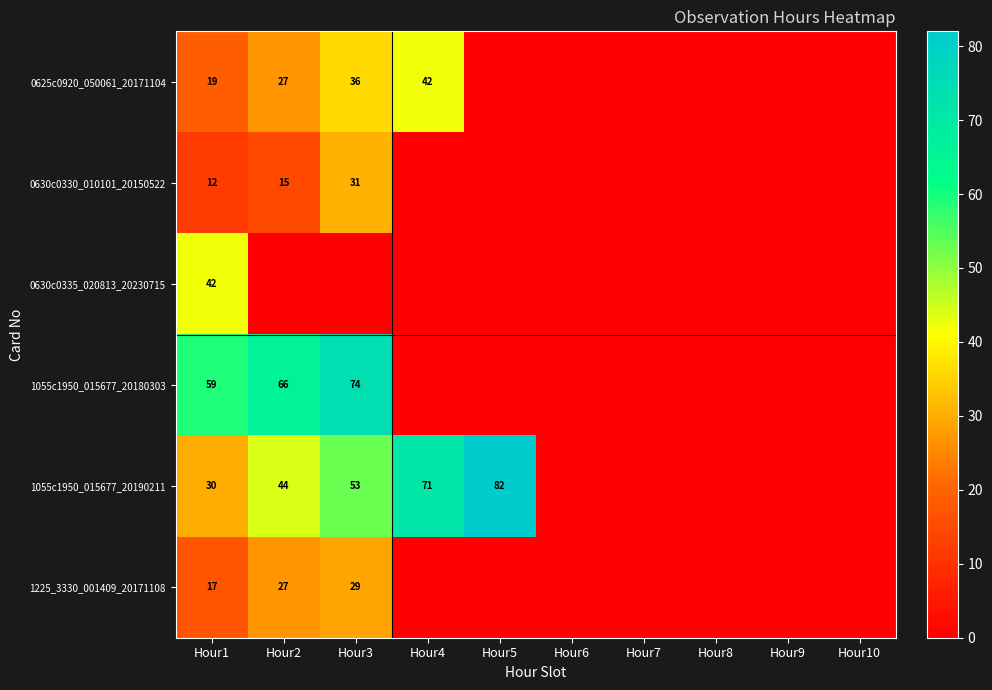

The value of 1055c1950_015677_20190211 at Hour2 is 59. True or false?

False